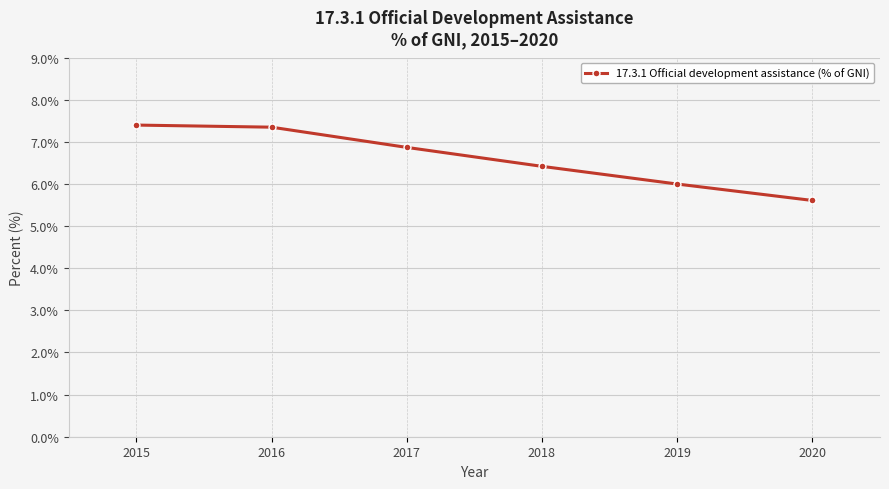

True or false: the data has more than 2 interior local peaks.

False